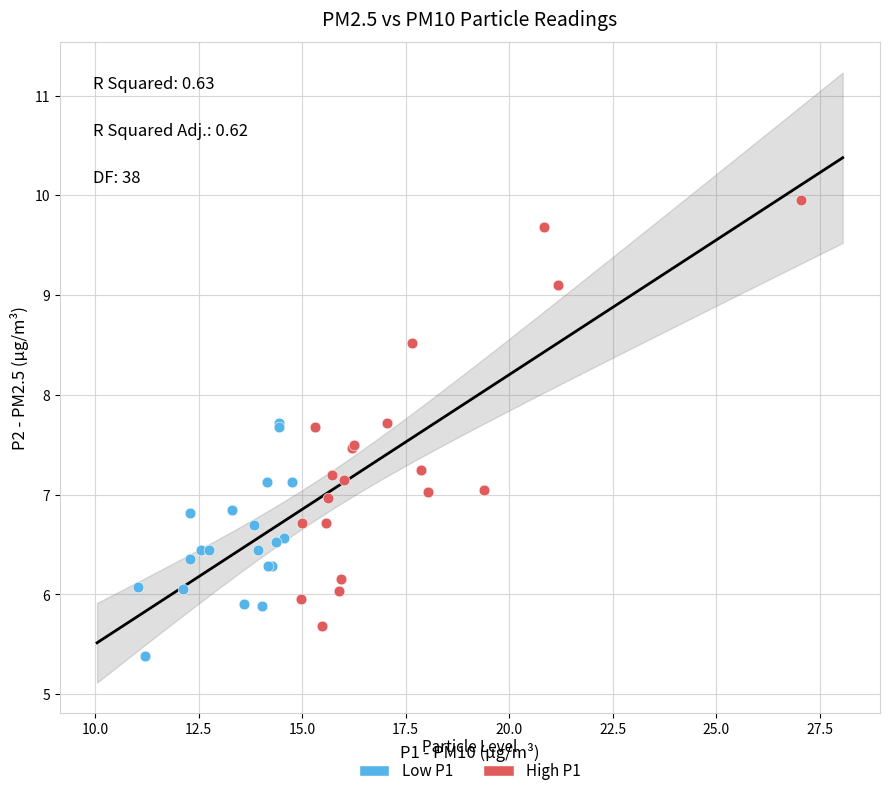

Which series has the widest spread of Y values?

High P1